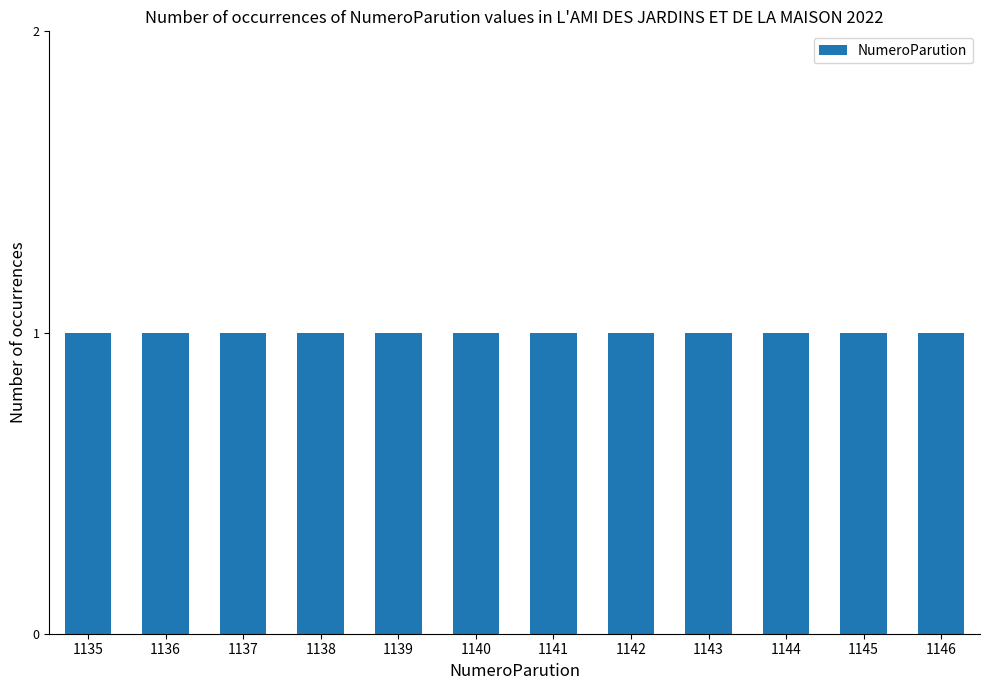

Reading right to left, extract all data points from this chart.

1146	1145	1144	1143	1142	1141	1140	1139	1138	1137	1136	1135